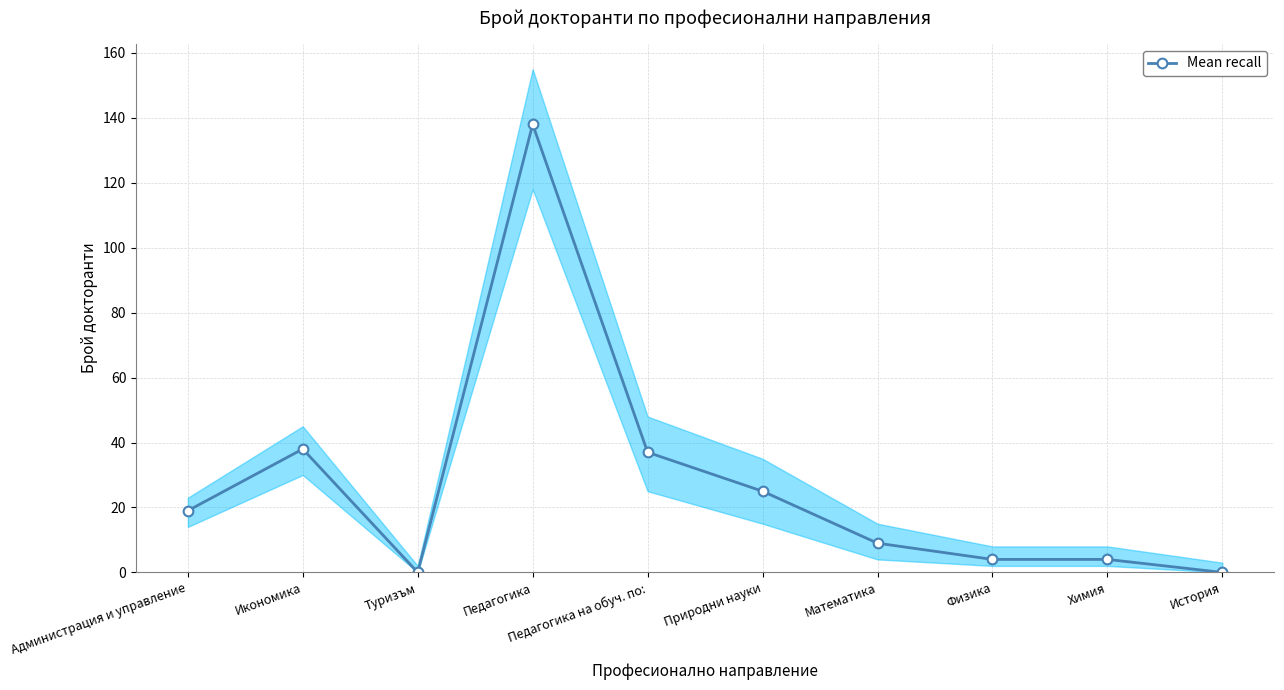

The chart shows a value of 138 at Педагогика. True or false?

True